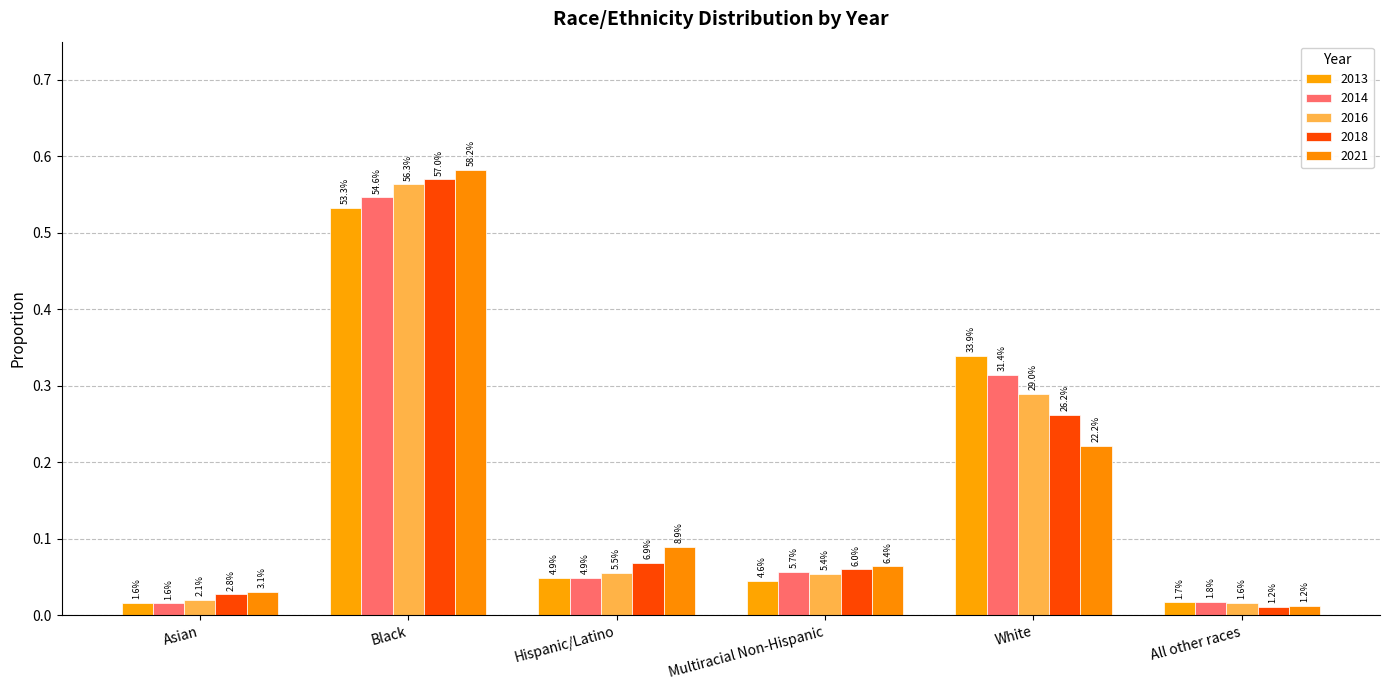

How many bars are there in total?

30